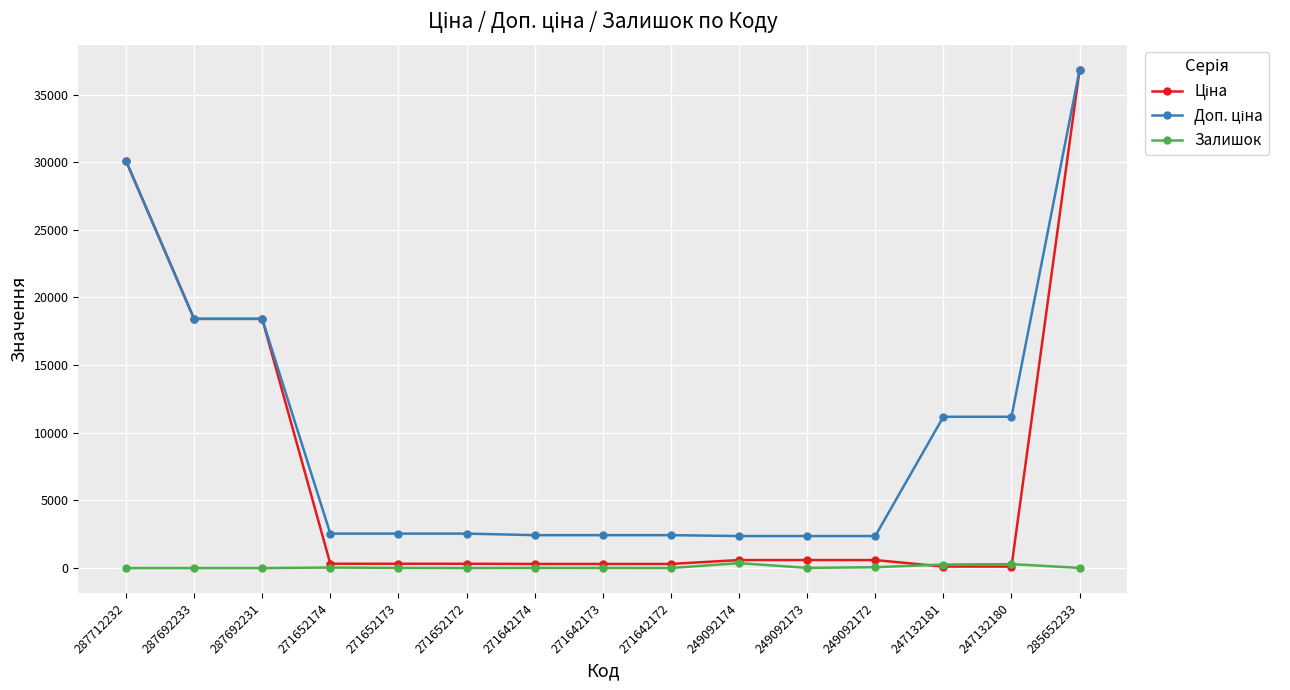

Is it true that Залишок equals 365.0 at 249092174?

True